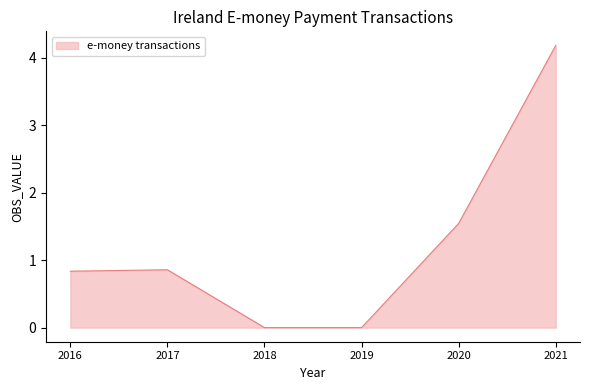

True or false: the data shows 0.0 at 2019.

True